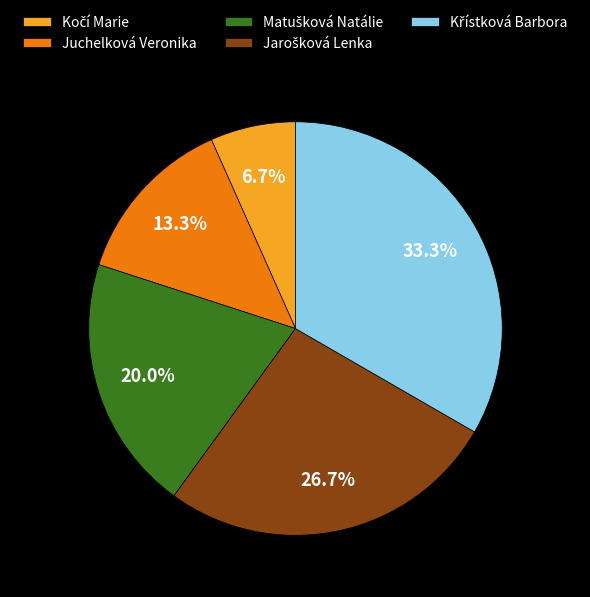

Is there any slice that represents more than half of the pie?

No